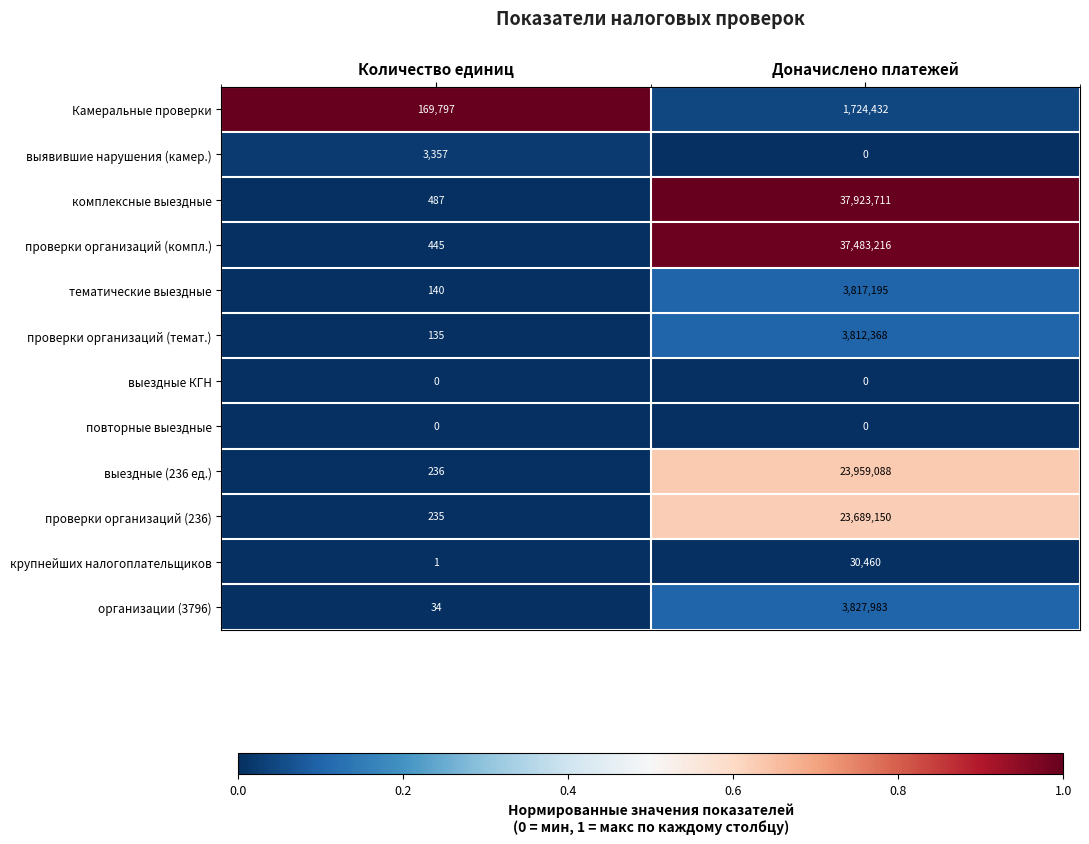

Reading right to left, list all the values displayed in this chart.

Камеральные проверки: 1724432	169797
выявившие нарушения (камер.): 0	3357
комплексные выездные: 37923711	487
проверки организаций (компл.): 37483216	445
тематические выездные: 3817195	140
проверки организаций (темат.): 3812368	135
выездные КГН: 0	0
повторные выездные: 0	0
выездные (236 ед.): 23959088	236
проверки организаций (236): 23689150	235
крупнейших налогоплательщиков: 30460	1
организации (3796): 3827983	34